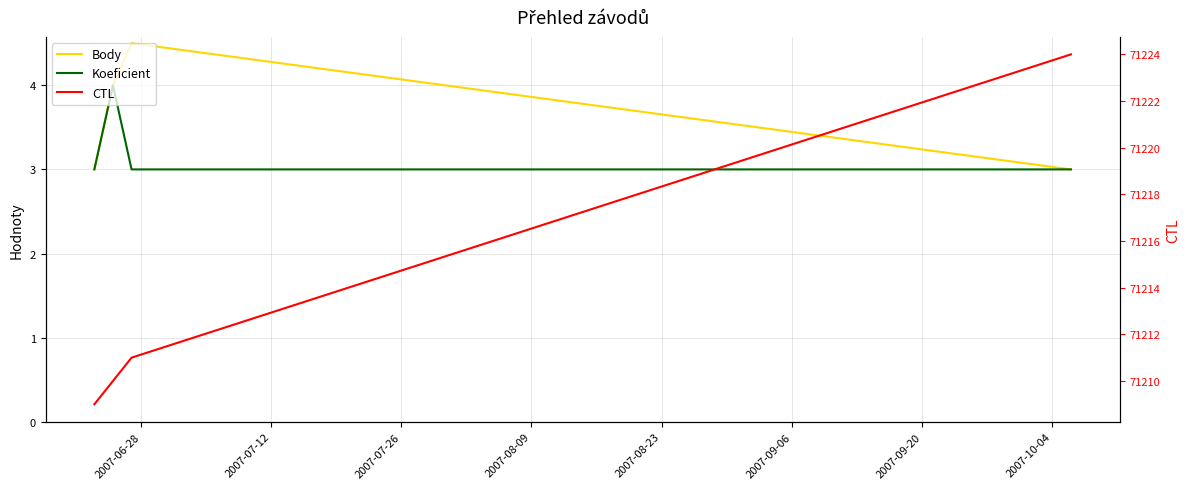

What position from the left is 2007-08-09?

4